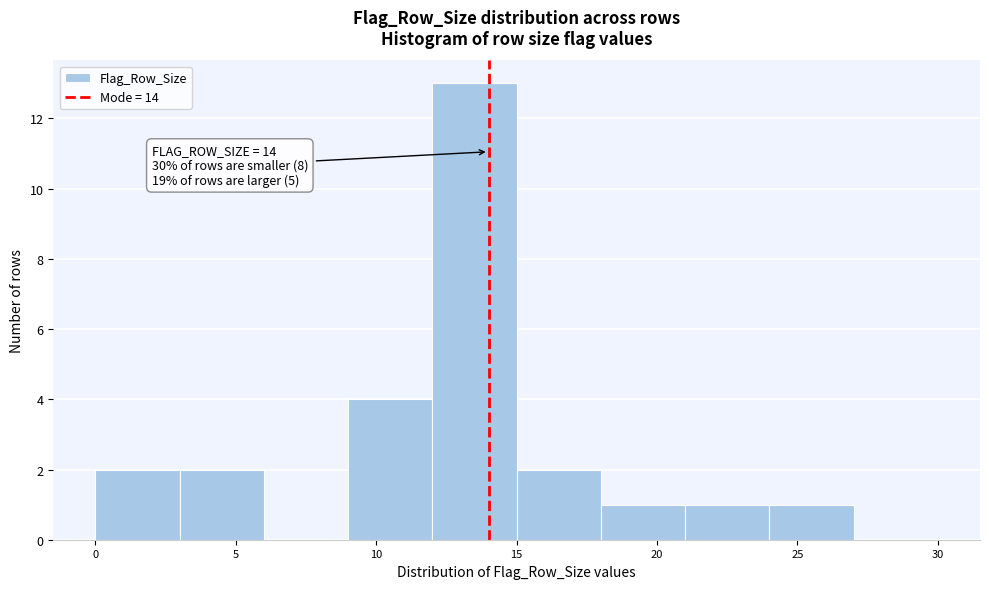

Over which range of the x-axis is the bar tallest?

12 to 15